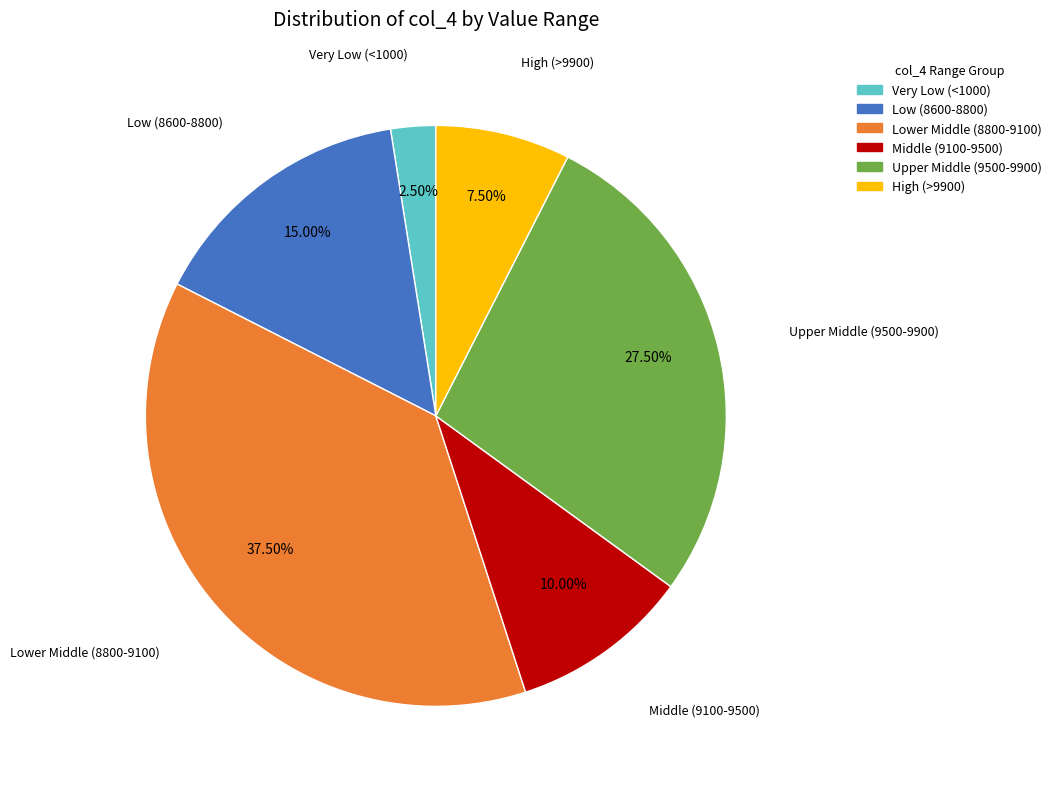

To the nearest percent, what is the average slice percentage?

17%